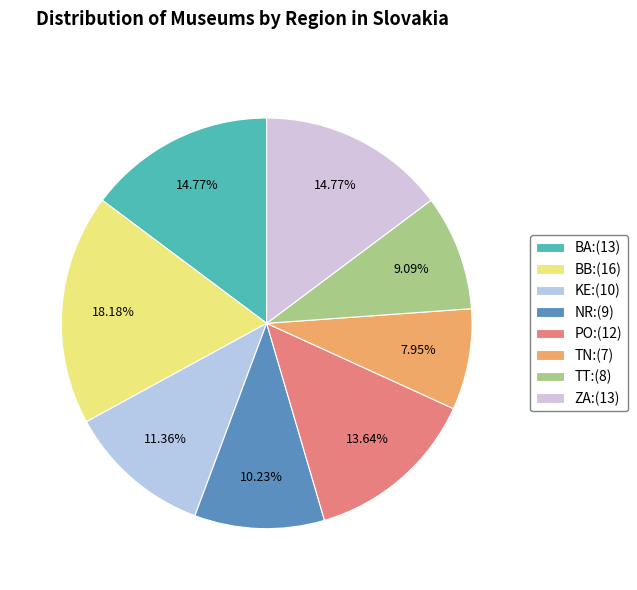

Does KE represent more than half of the total?

No